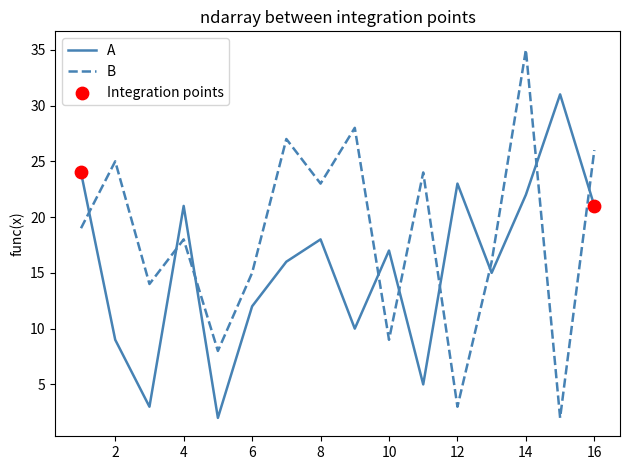

Which series has the largest total across all categories?

B